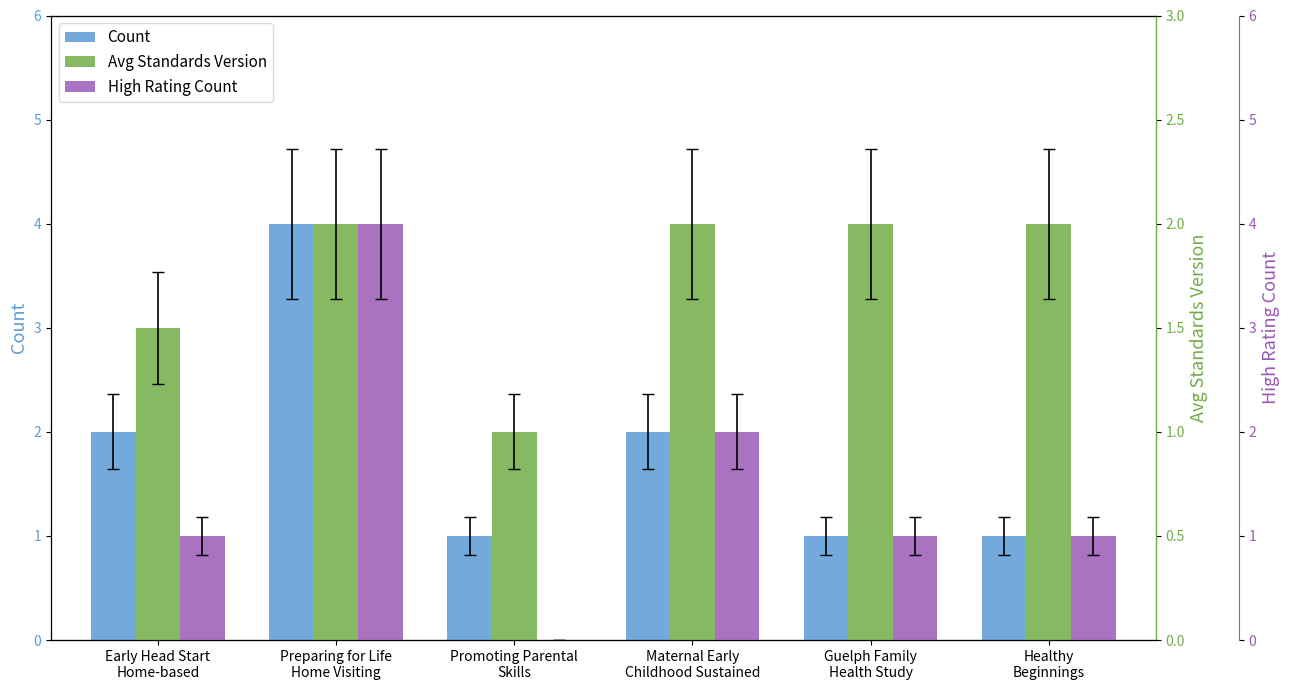

At how many categories does at least one series exceed 2?

1